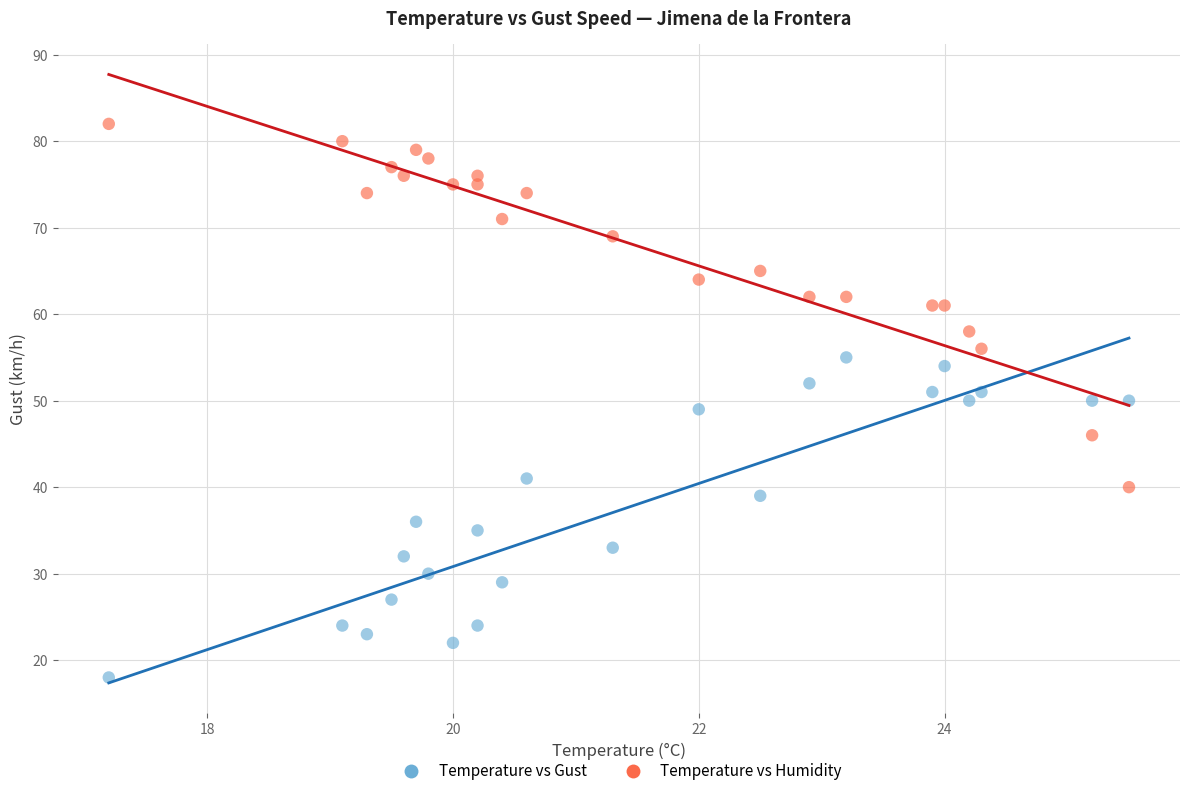

Which series reaches the minimum Y coordinate?

Temperature vs Gust